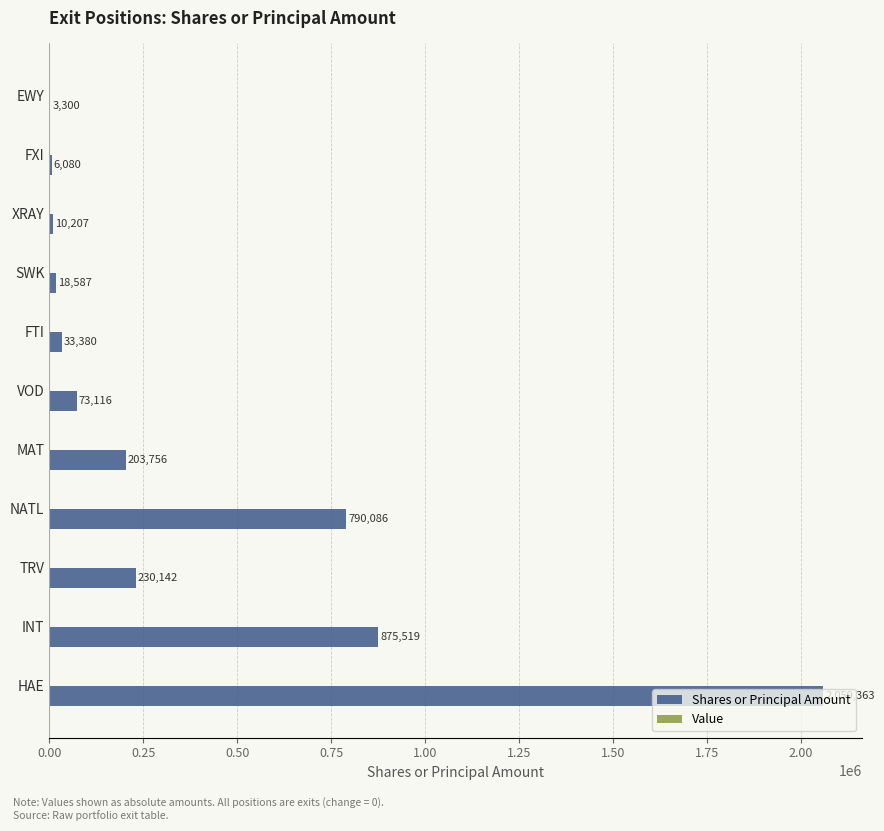

Does the chart contain stacked bars?

No